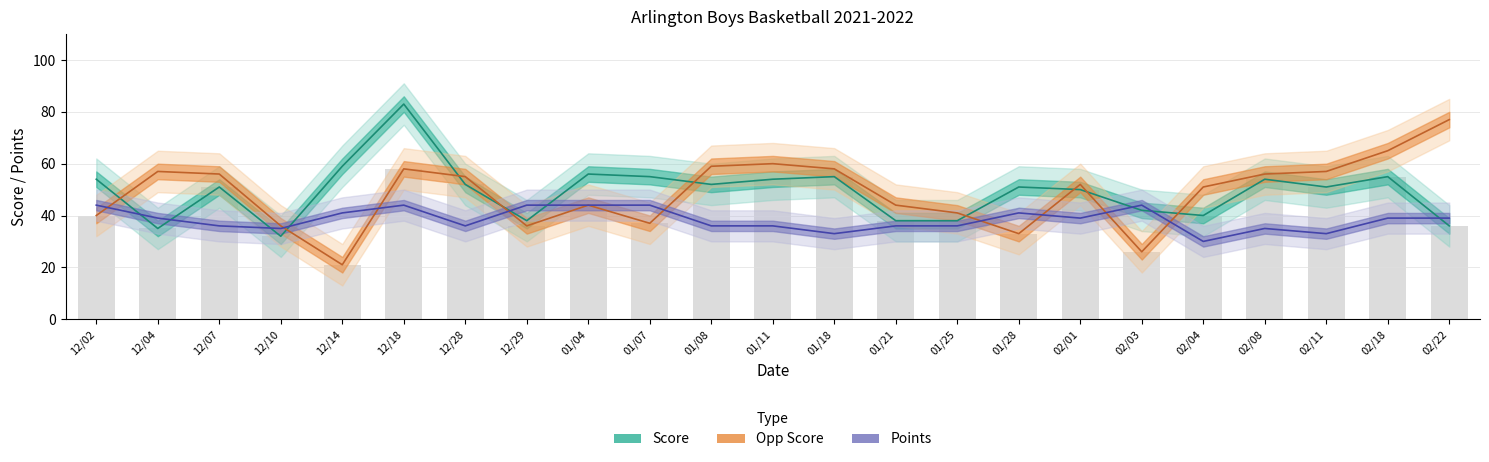

Does the chart contain stacked bars?

No